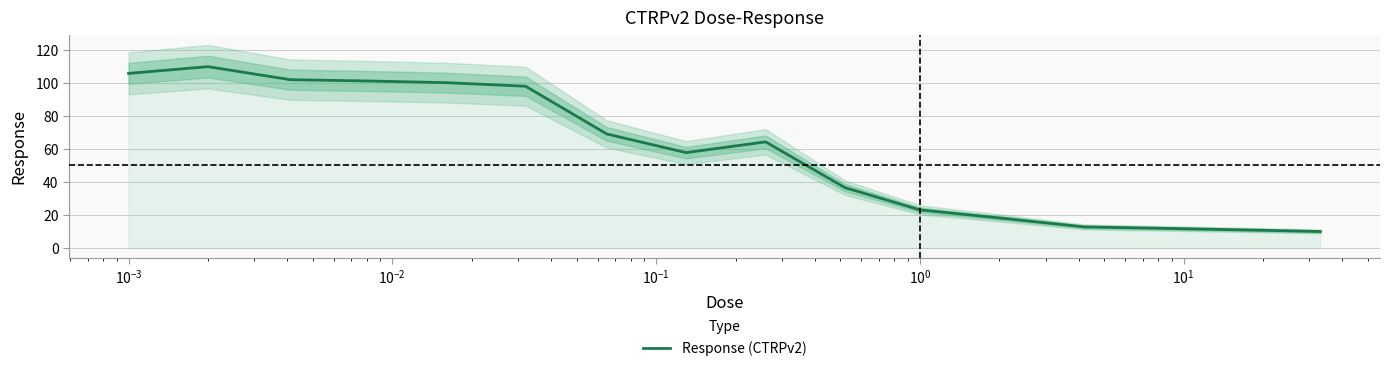

What is the lowest value of the Response (CTRPv2) series?

10.0